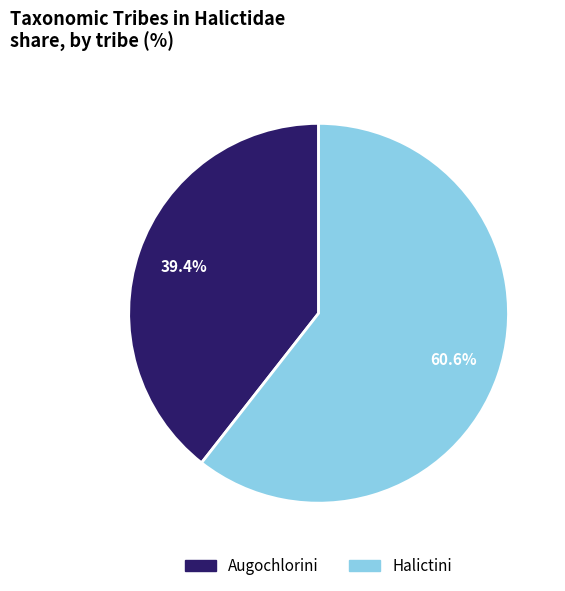

Do Augochlorini and Halictini together represent more than half of the pie?

Yes